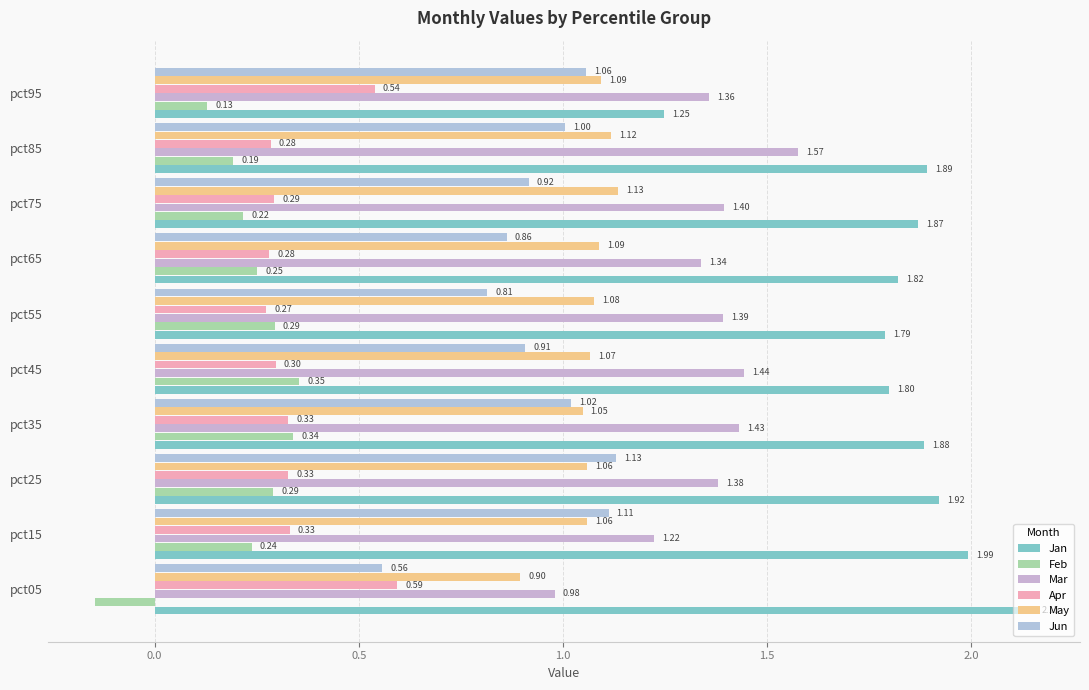

At how many categories does at least one series exceed 1?

10